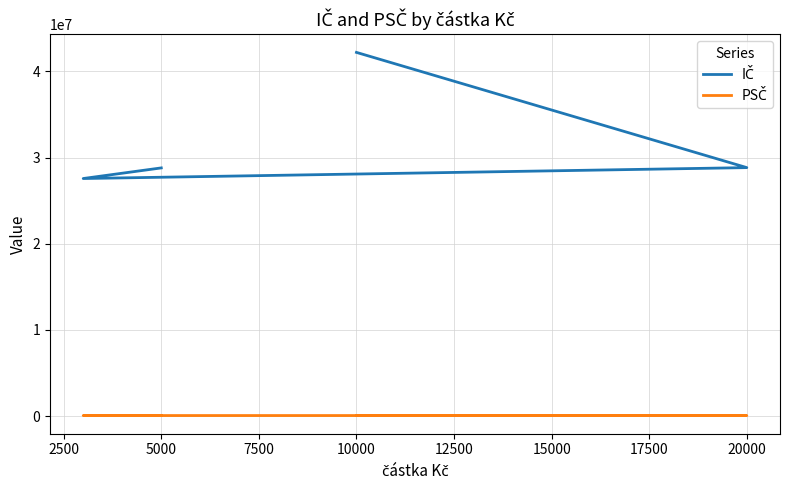

Rank the series by their maximum value, from lowest to highest.

PSČ, IČ